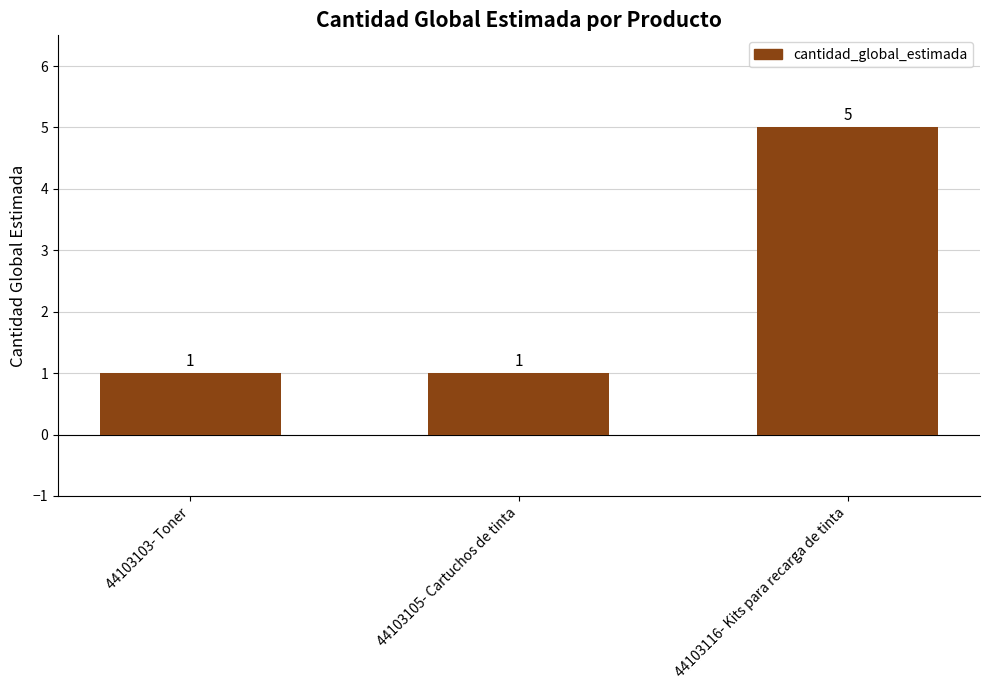

Reading left to right, list all the values displayed in this chart.

1	1	5